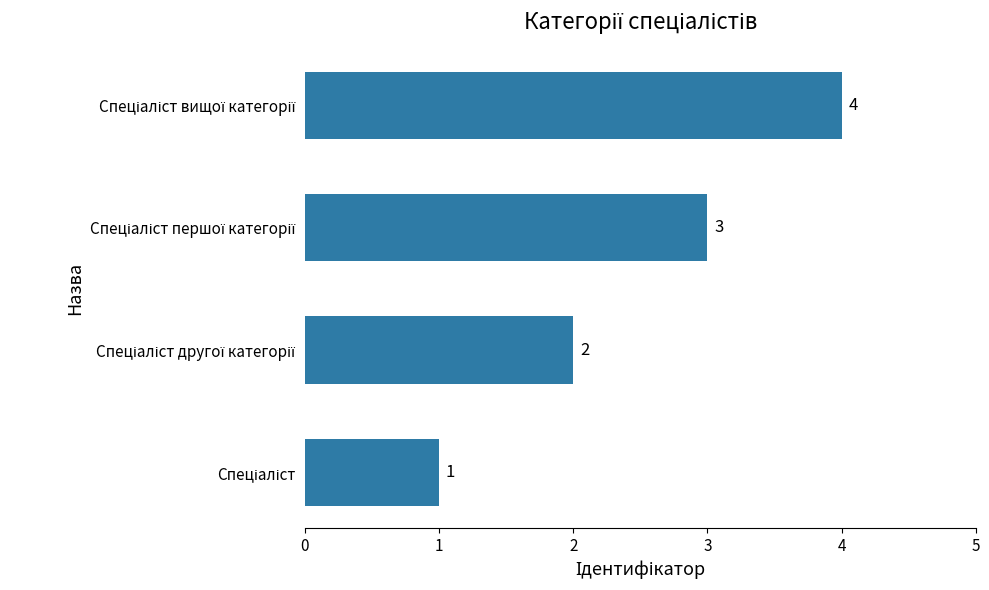

Are the bars grouped side by side (vs. stacked)?

No